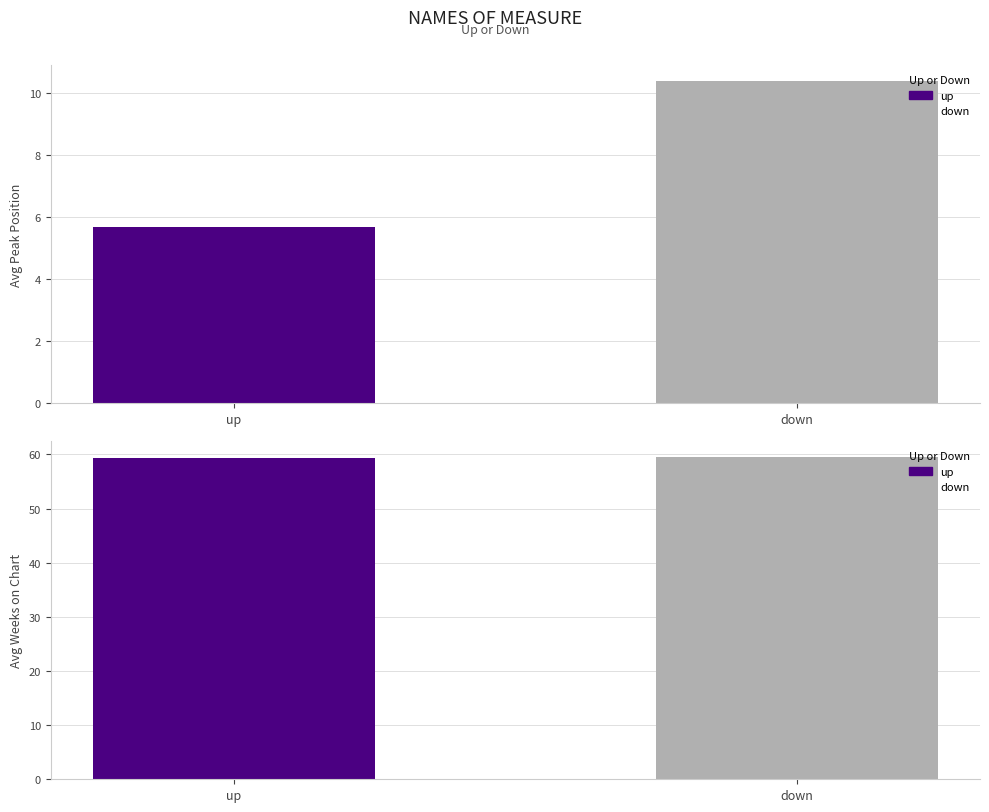

Are the bars horizontal?

No